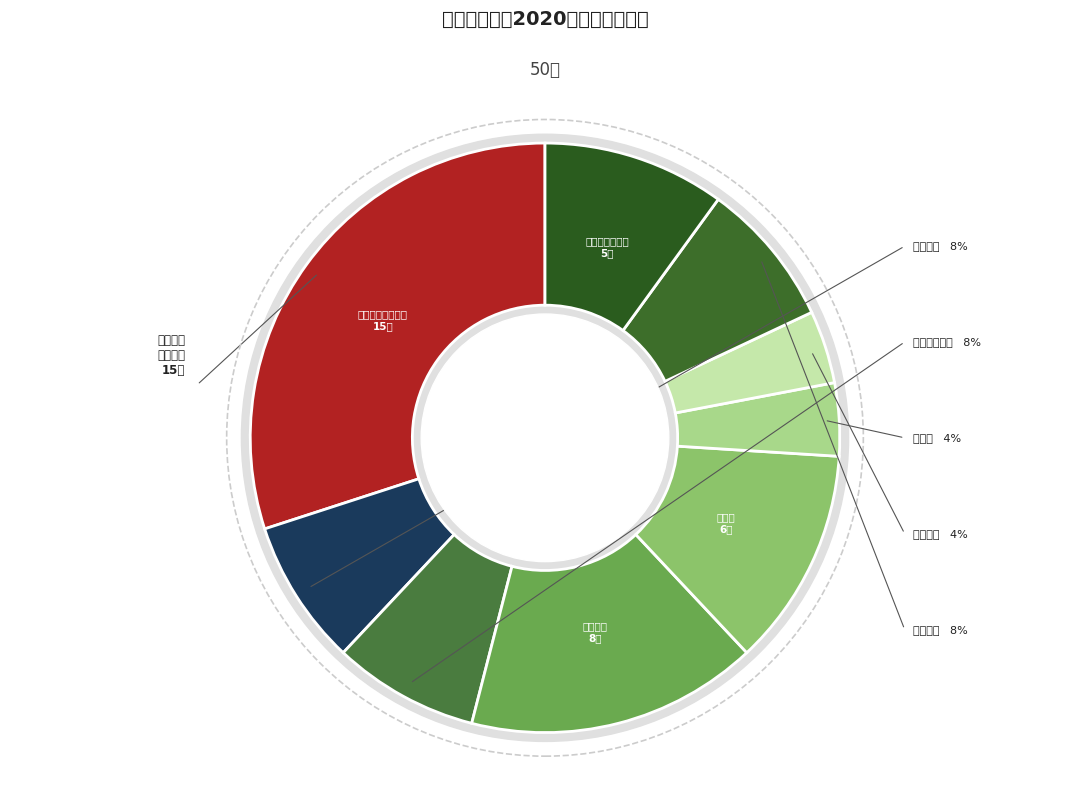

Which category has the biggest portion of the pie?

智能制造工程学院